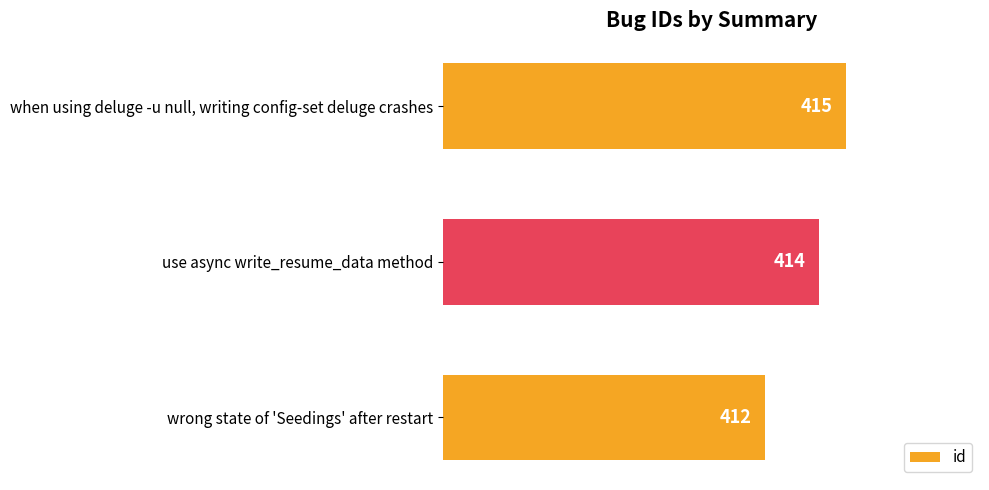

Between wrong state of 'Seedings' after restart and when using deluge -u null, writing config-set deluge crashes, which is larger?

when using deluge -u null, writing config-set deluge crashes